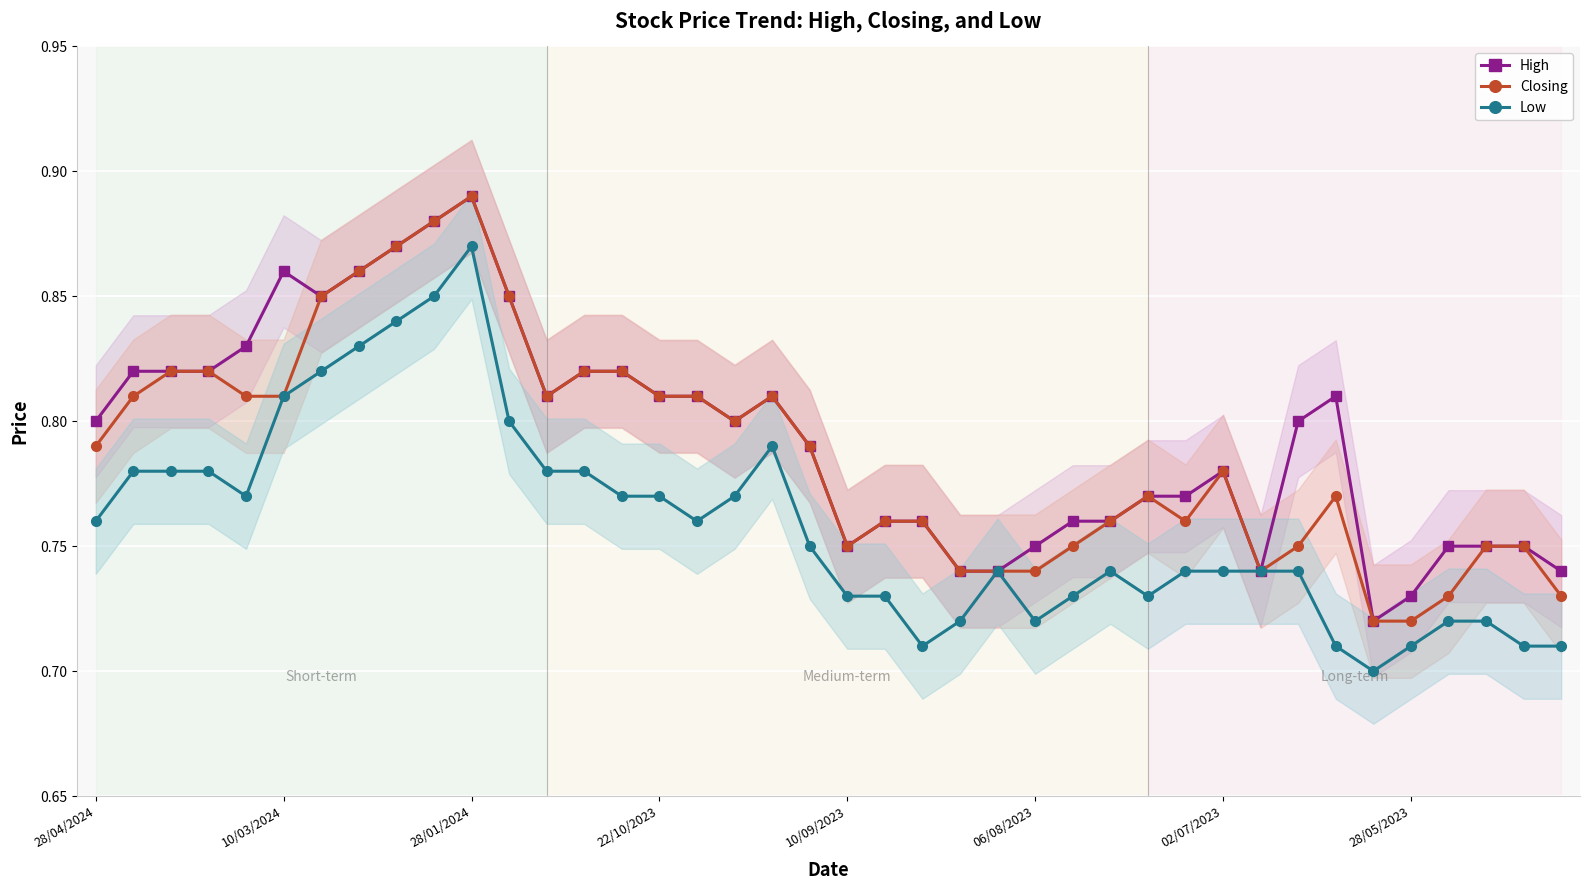

Is the value of High at 22/10/2023 greater than the value of Closing at 28/04/2024?

Yes